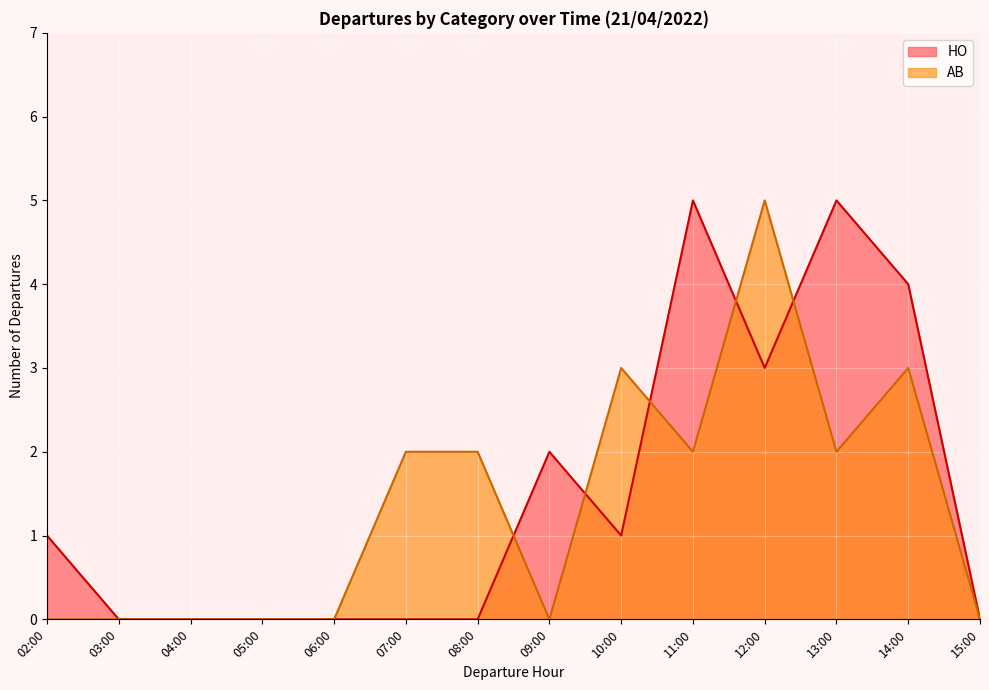

Is it true that HO equals 4 at 14:00?

True